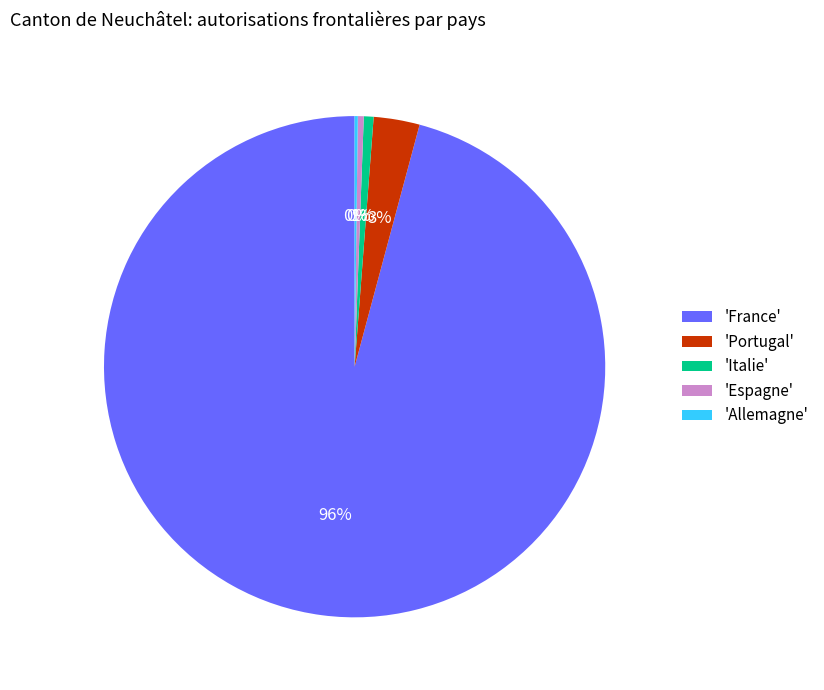

Is there a majority slice in this chart?

Yes